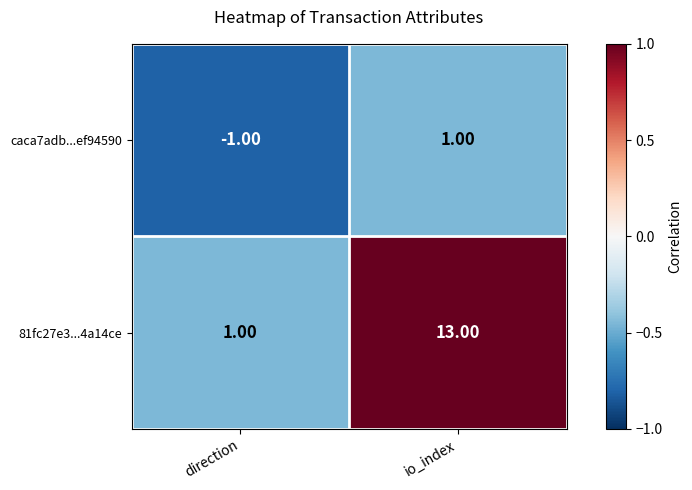

Rank the series by their maximum value, from lowest to highest.

caca7adb...ef94590, 81fc27e3...4a14ce